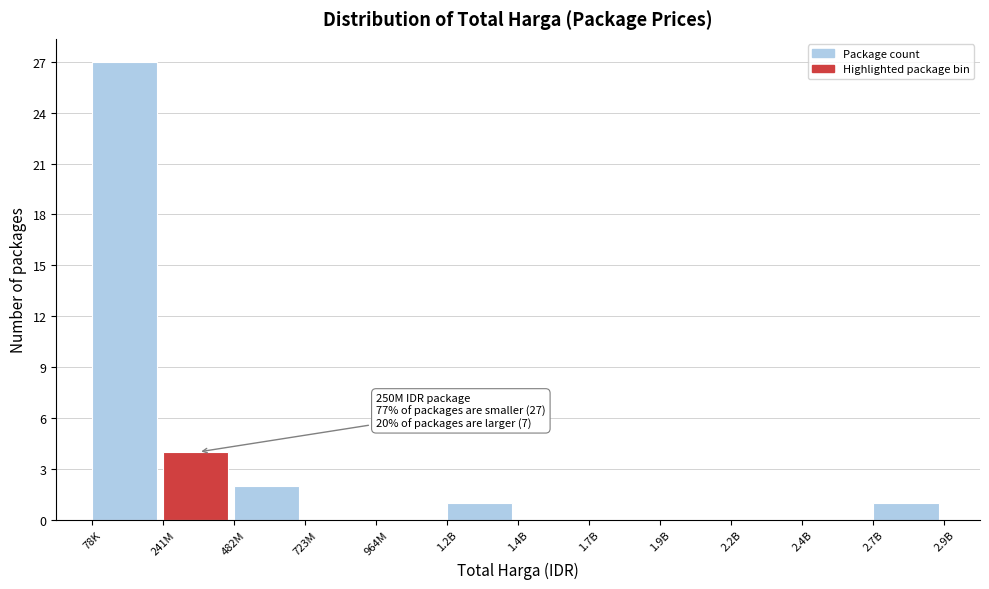

Reading left to right, what are all the values shown in this chart?

78K=27	241M=4	482M=2	723M=0	964M=0	1.2B=1	1.4B=0	1.7B=0	1.9B=0	2.2B=0	2.4B=0	2.7B=1